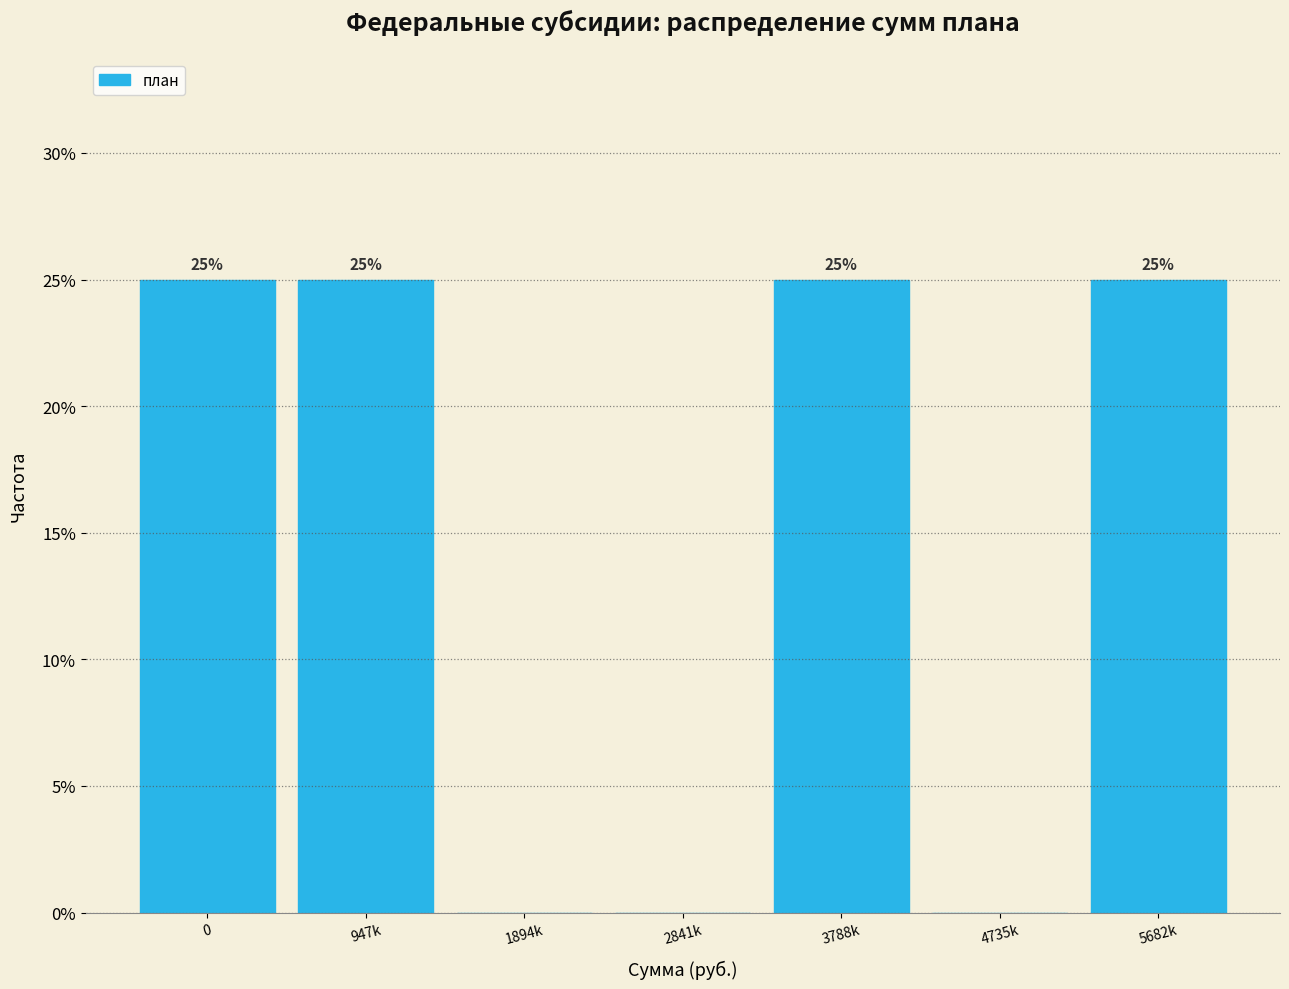

Reading right to left, extract all data points from this chart.

5682k=25	4735k=0	3788k=25	2841k=0	1894k=0	947k=25	0=25